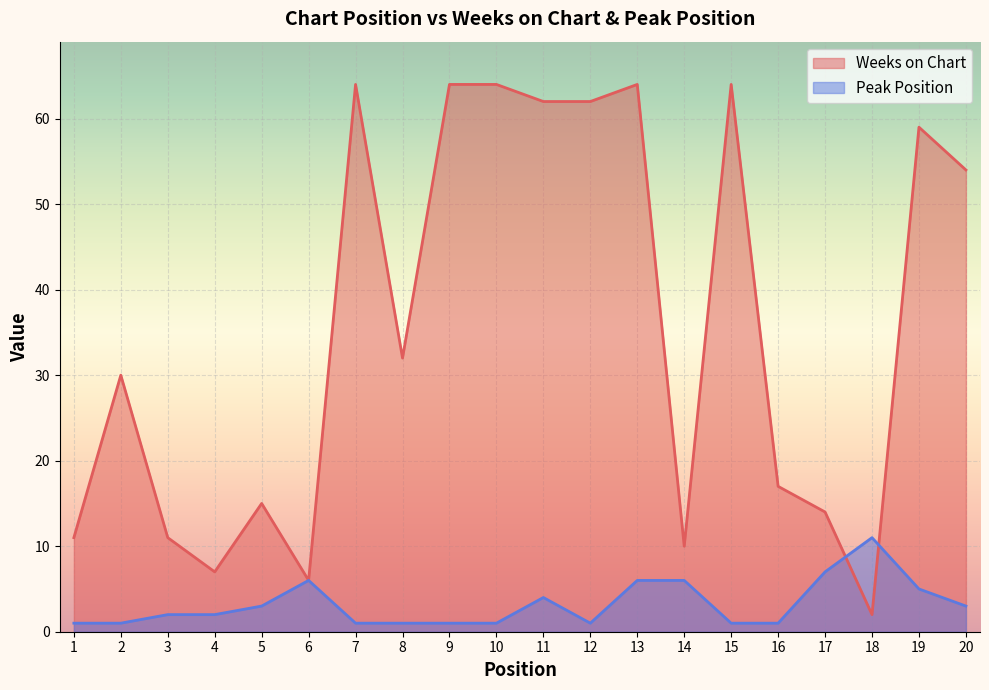

The Peak Position series shows 0 at 9. True or false?

False